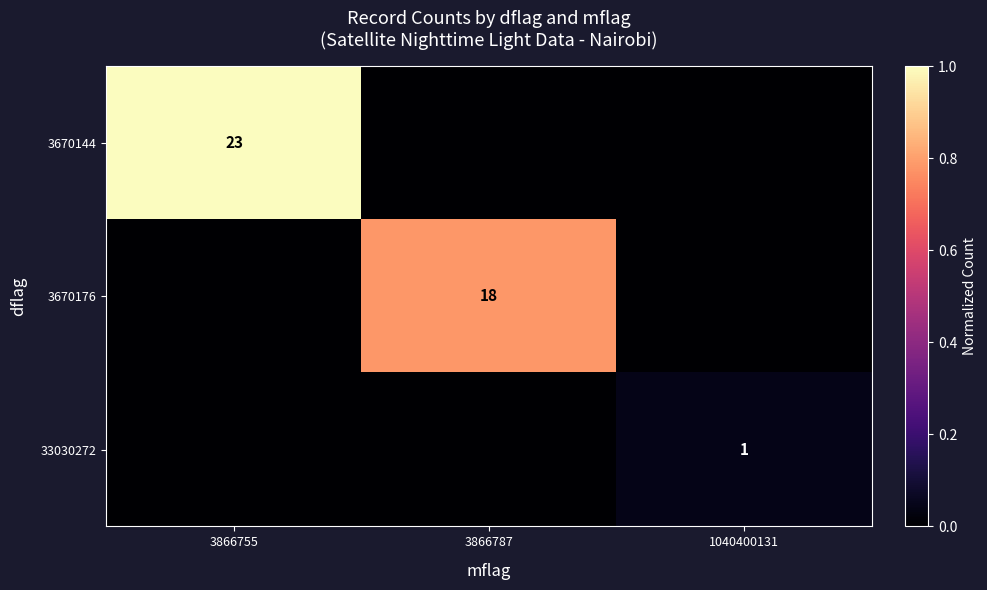

Which label corresponds to the smallest value in the chart?

3866787